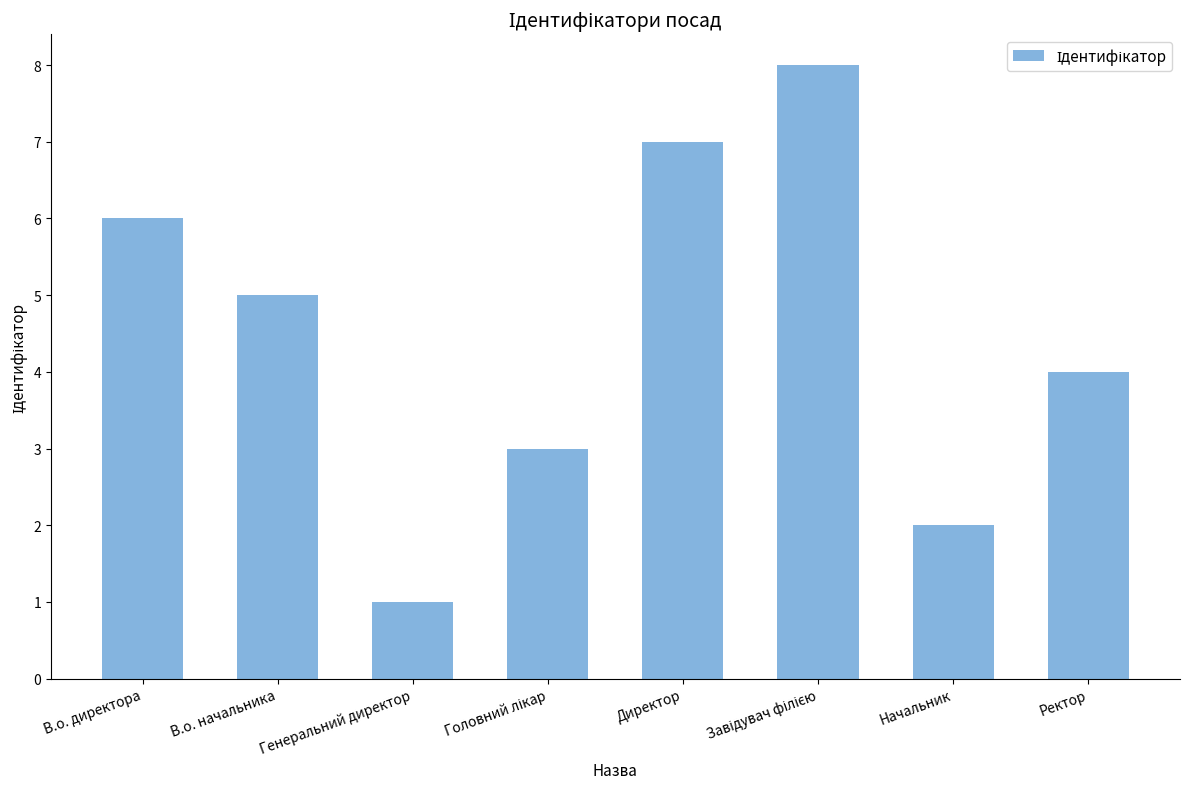

What is the sum of all values?

36